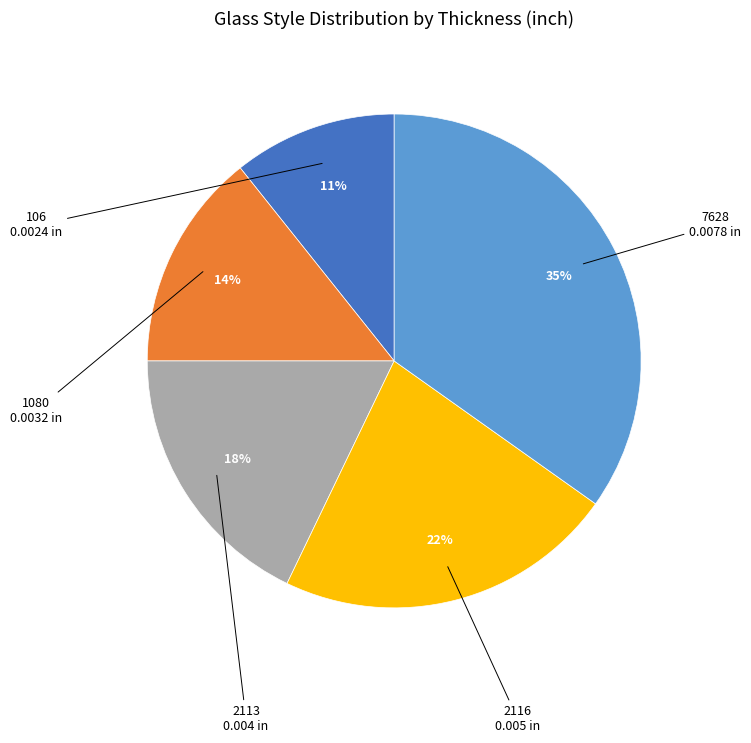

To the nearest percent, what is the difference between the largest and smallest slice percentages?

24%